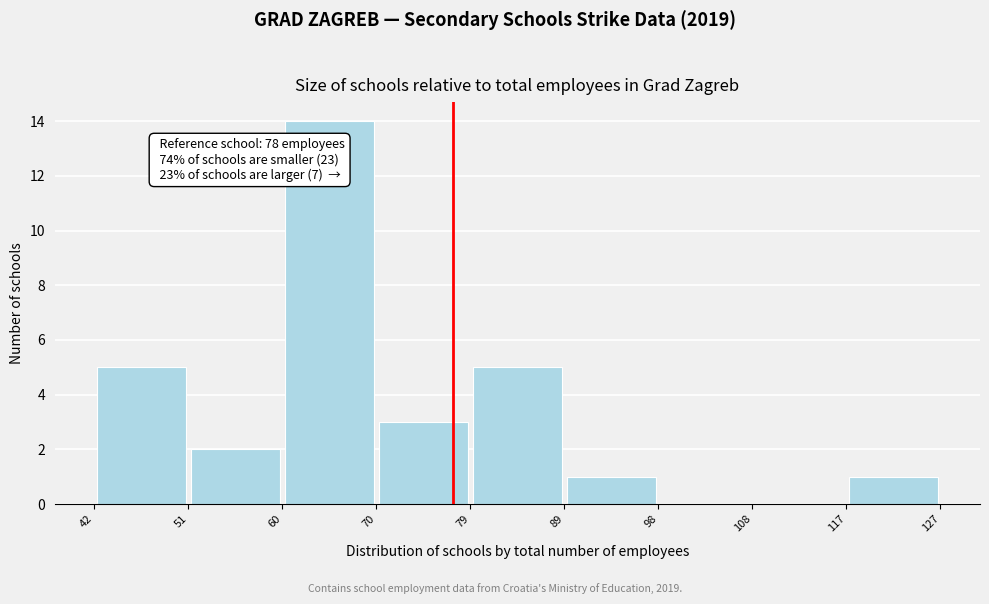

Over which range of the x-axis is the bar tallest?

60 to 70